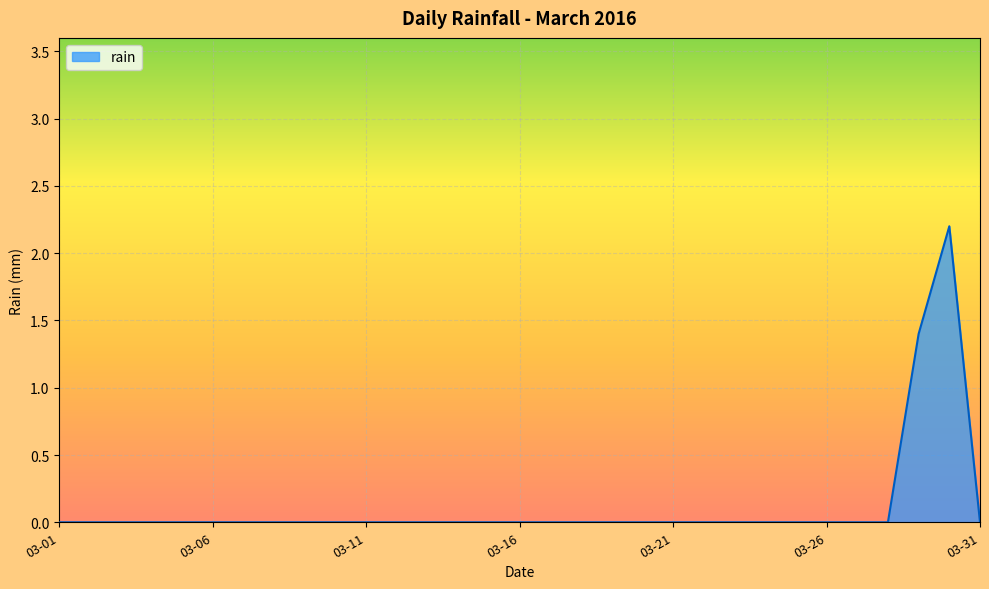

Reading left to right, what are all the values shown in this chart?

0.0	0.0	0.0	0.0	0.0	0.0	0.0	0.0	0.0	0.0	0.0	0.0	0.0	0.0	0.0	0.0	0.0	0.0	0.0	0.0	0.0	0.0	0.0	0.0	0.0	0.0	0.0	0.0	1.4	2.2	0.0